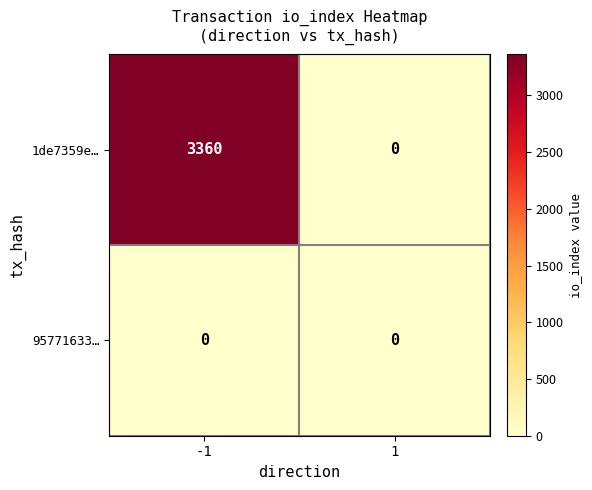

Rank the categories by 1de7359e… value from lowest to highest.

1, -1